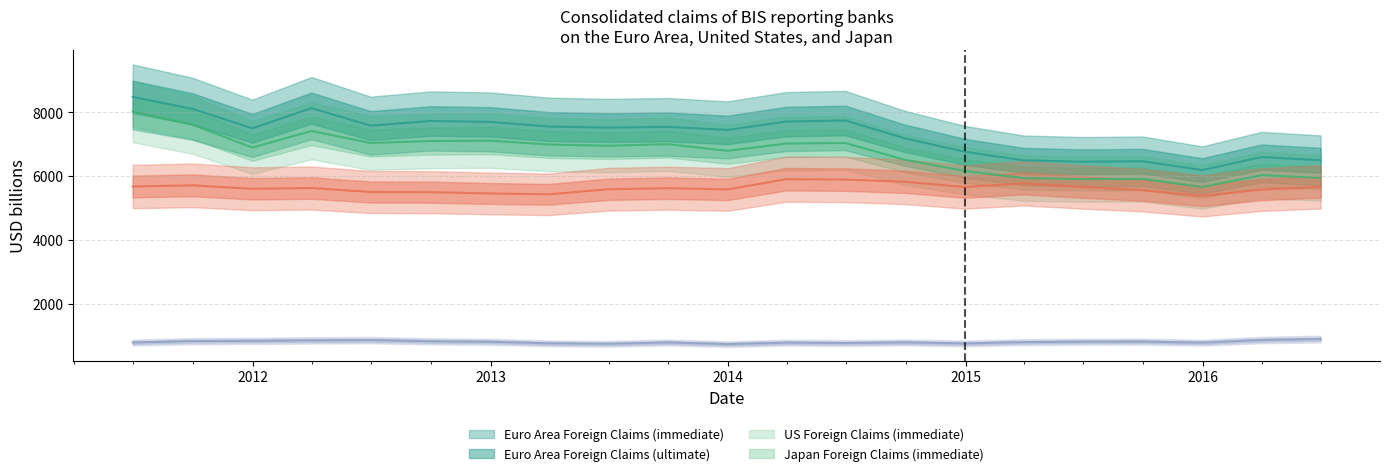

What value does the Euro Area Foreign Claims (immediate) series have at 2014-03-31?

7713.3